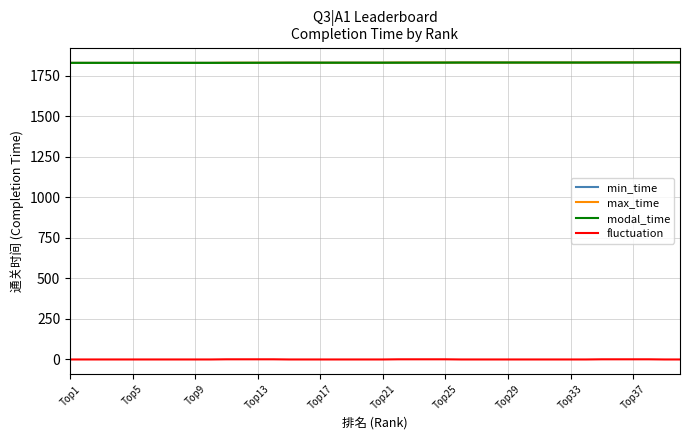

What is the difference between the maximum and second lowest values in the fluctuation series?

1.0